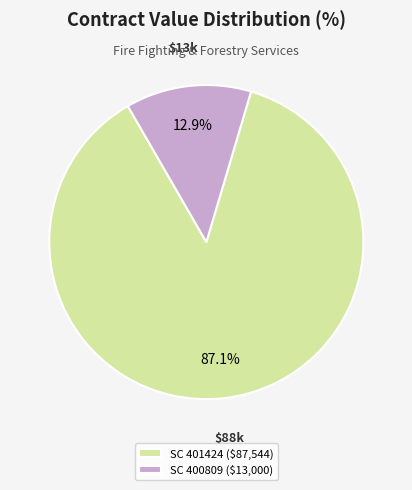

How many segments does this pie chart have?

2